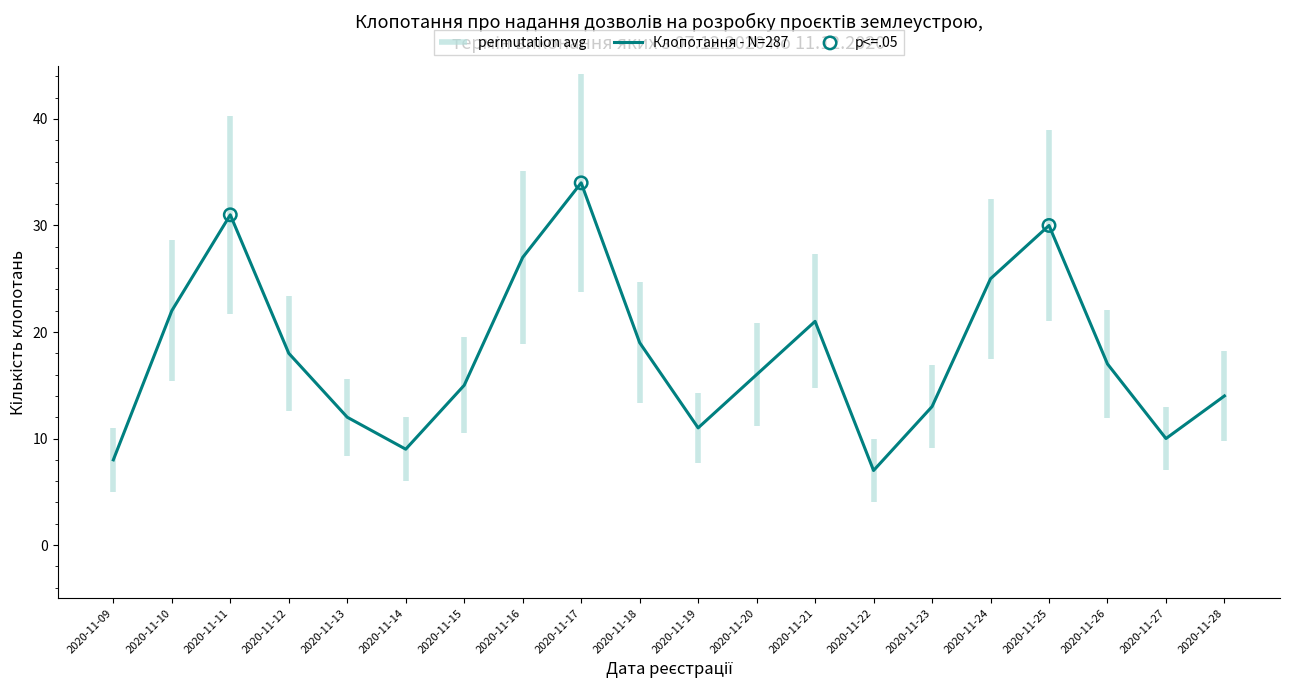

Which has a higher value, 2020-11-15 or 2020-11-13?

2020-11-15